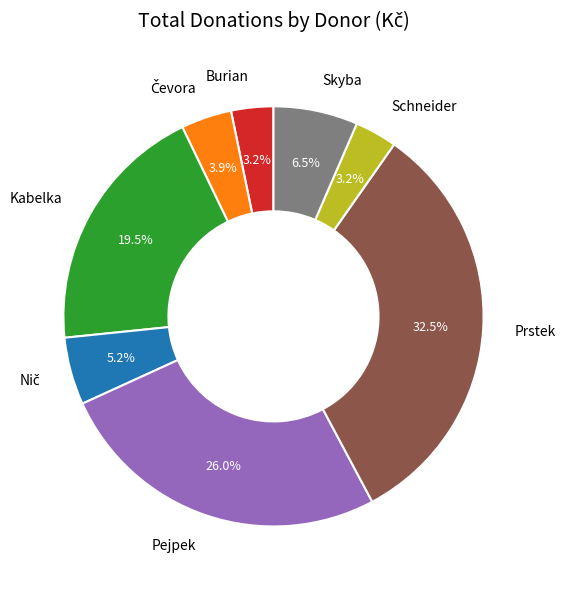

How many slices are in this pie chart?

8